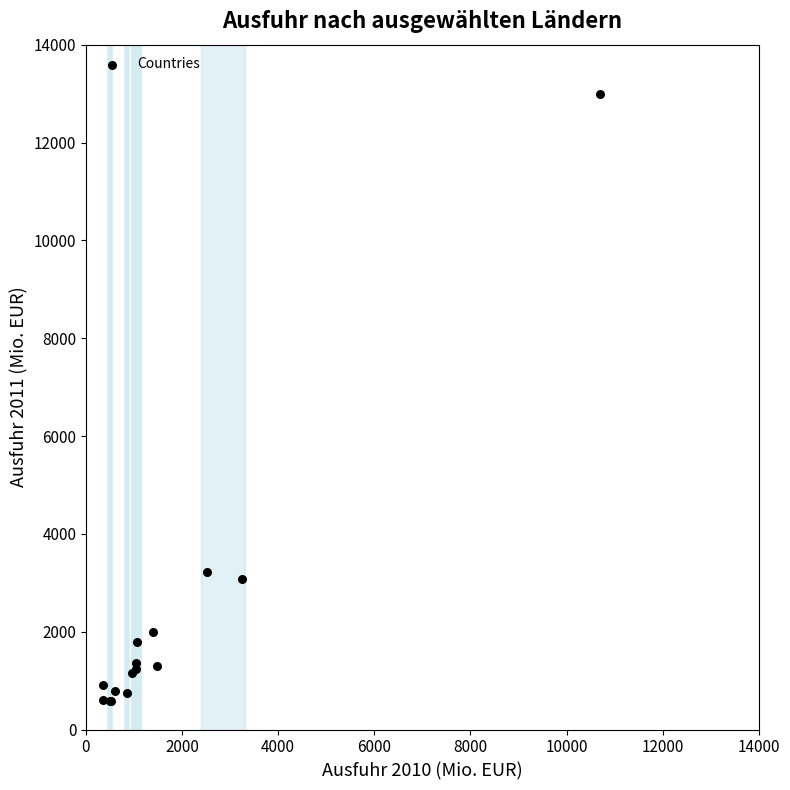

What Y value in the scatter plot is closest to 6793?

3221.3